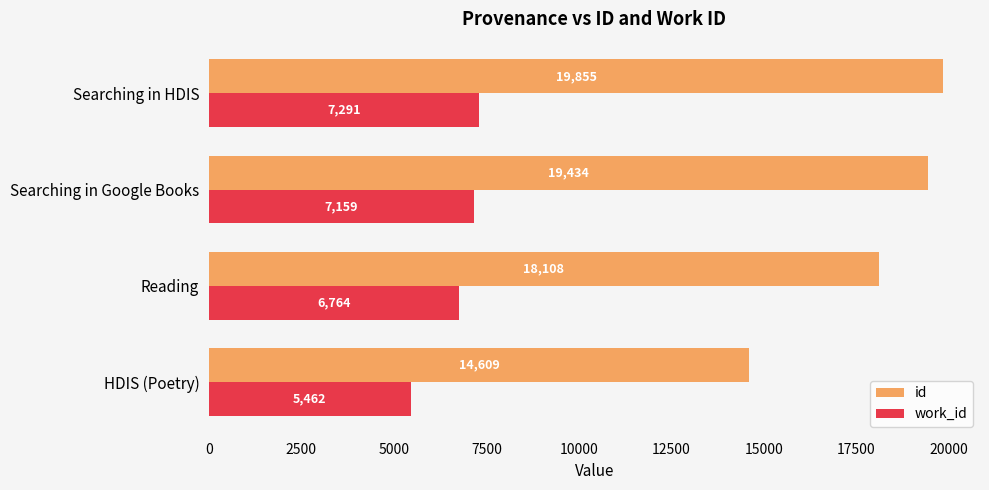

At how many categories does at least one series exceed 5910?

4